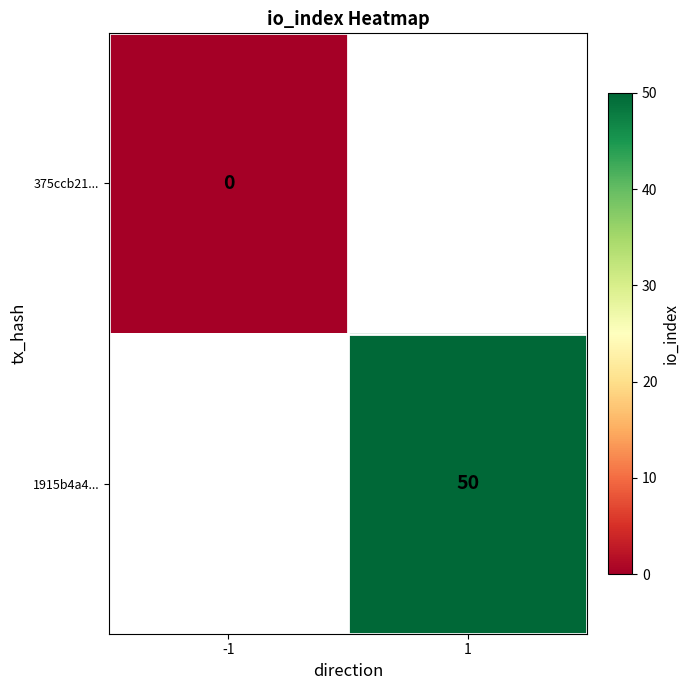

True or false: 1915b4a4... has a value of 50 at 1.

True